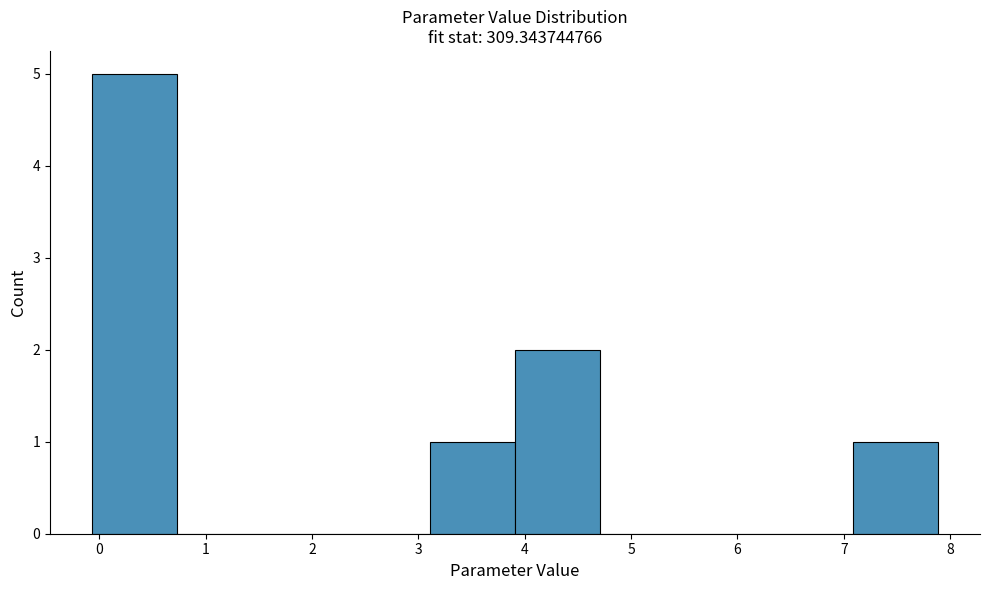

Reading left to right, transcribe this chart: for each bar, give the range it covers on the x-axis and its height. Neither the bar edges nor the heights are printed on the chart, so give them approximately, as read against the axes.

-0.1 to 0.7: 5
0.7 to 1.5: 0
1.5 to 2.3: 0
2.3 to 3.1: 0
3.1 to 3.9: 1
3.9 to 4.7: 2
4.7 to 5.5: 0
5.5 to 6.3: 0
6.3 to 7.1: 0
7.1 to 7.9: 1